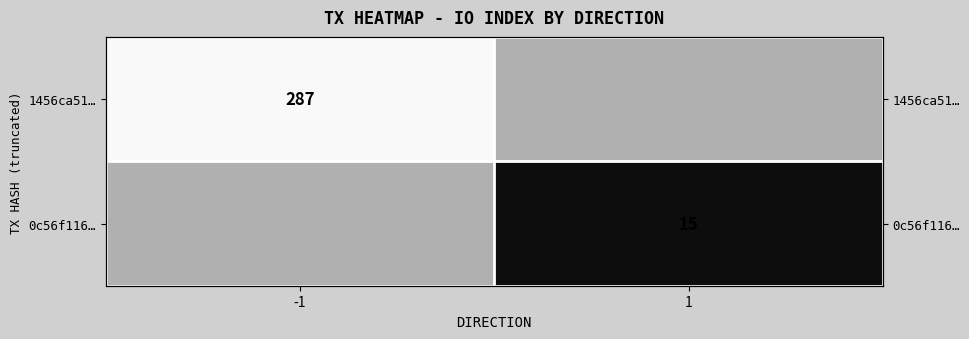

Count the number of categories in the chart.

2